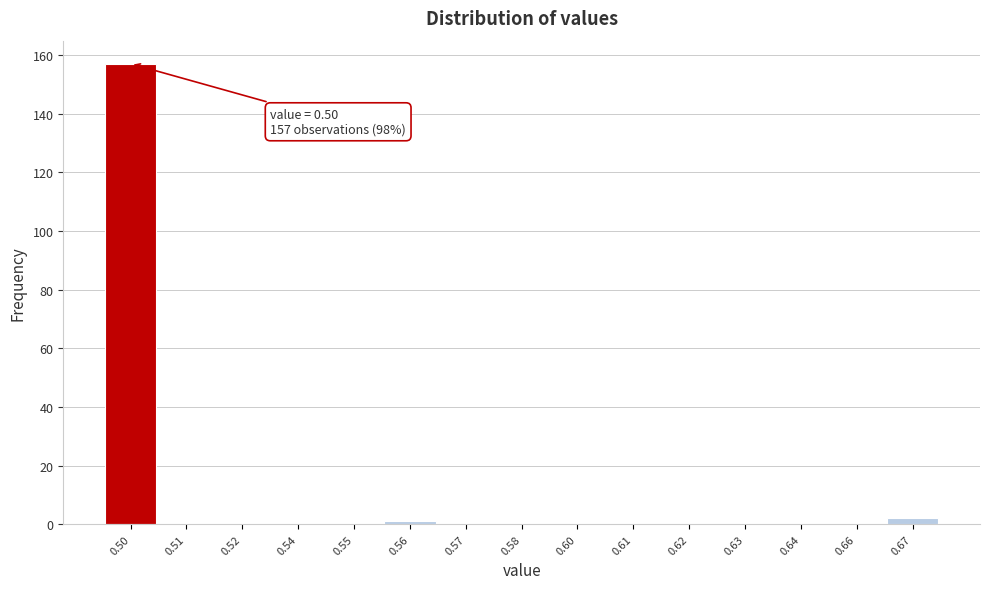

Reading left to right, extract all data points from this chart.

0.50=157	0.51=0	0.52=0	0.54=0	0.55=0	0.56=1	0.57=0	0.58=0	0.60=0	0.61=0	0.62=0	0.63=0	0.64=0	0.66=0	0.67=2